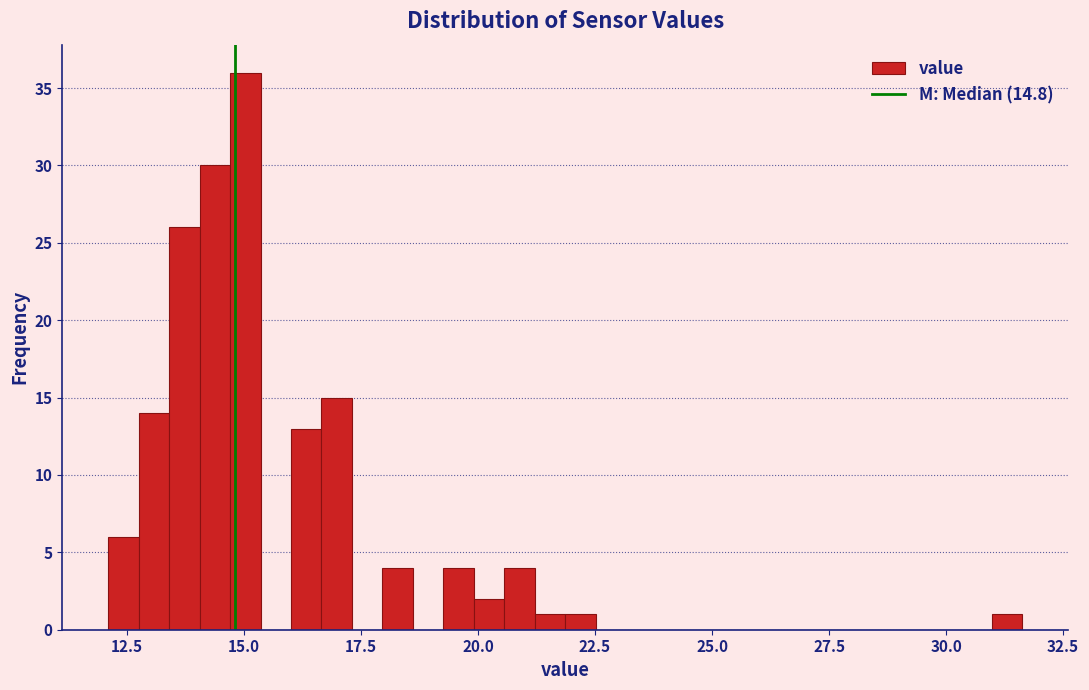

Around what value on the x-axis is the tallest bar? Give the approximate position of its centre, as read against the axis.

15.0